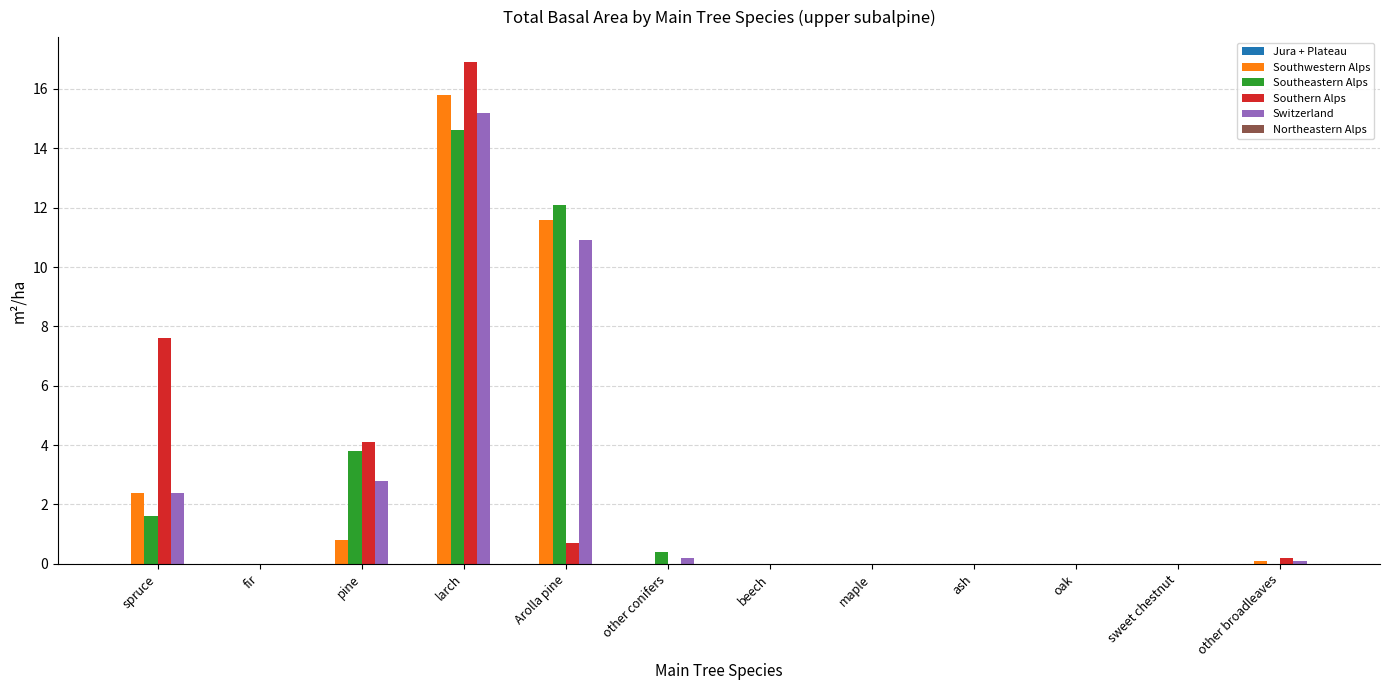

Is it true that Southeastern Alps equals 5.3 at pine?

False